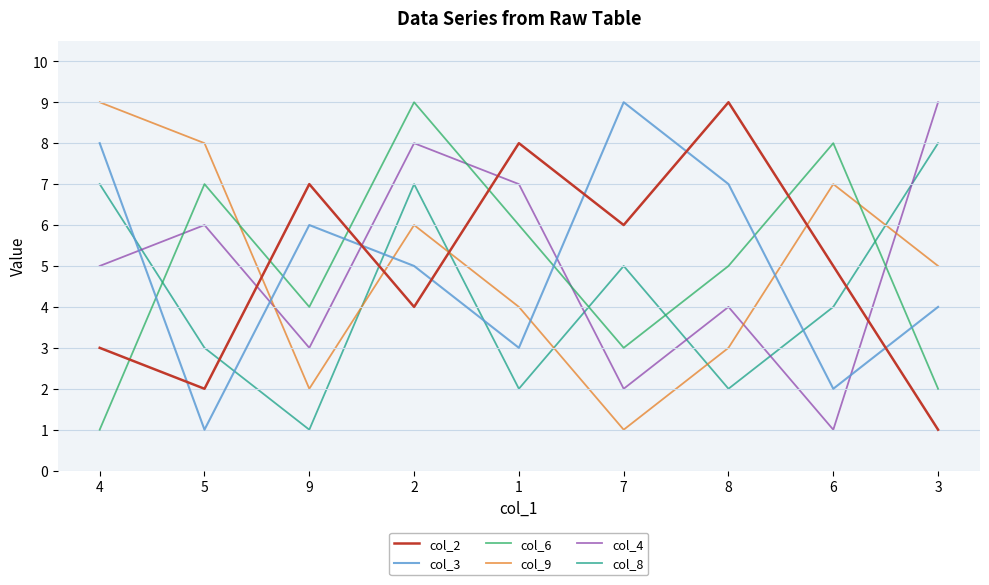

What is the total value across all series at 5?

27